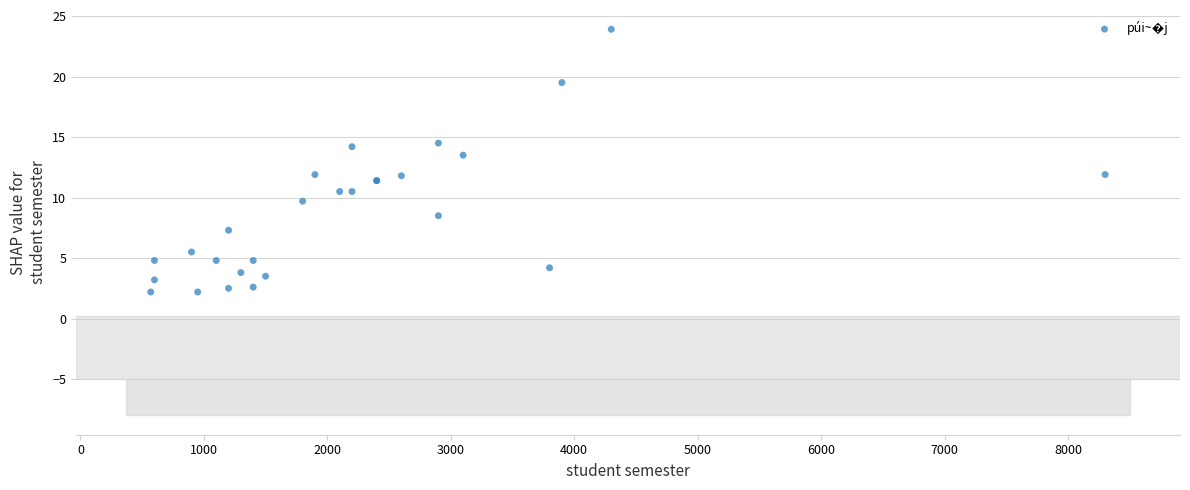

What Y value in the scatter plot is closest to 13?

13.5